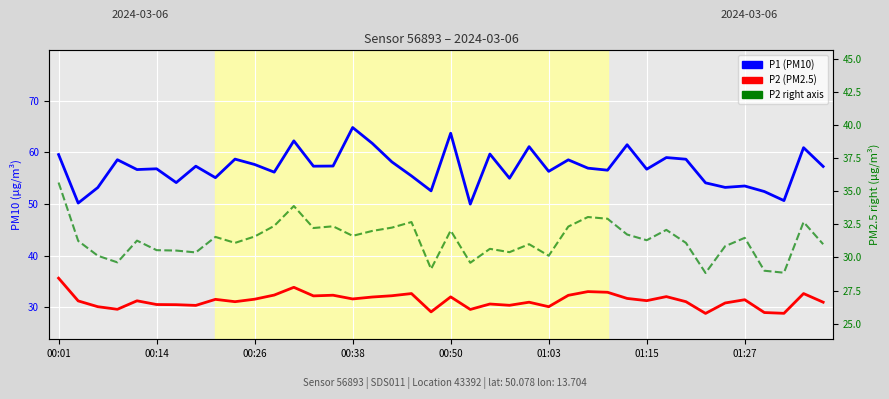

Which category has the highest value in the P2 (PM2.5) right series?

00:01